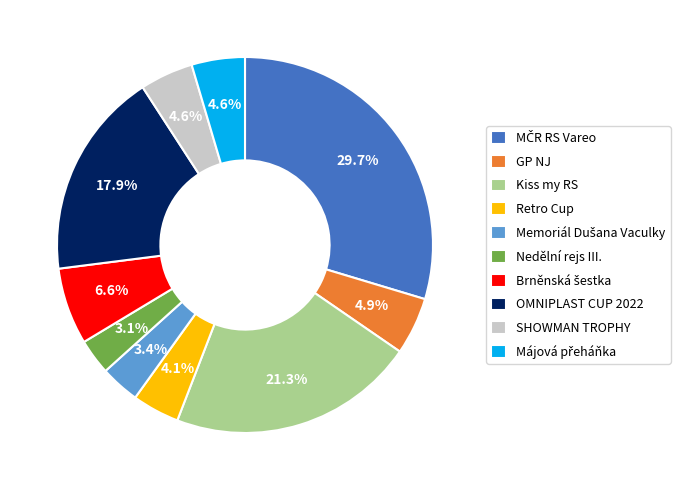

Does Retro Cup account for over 50% of the chart?

No